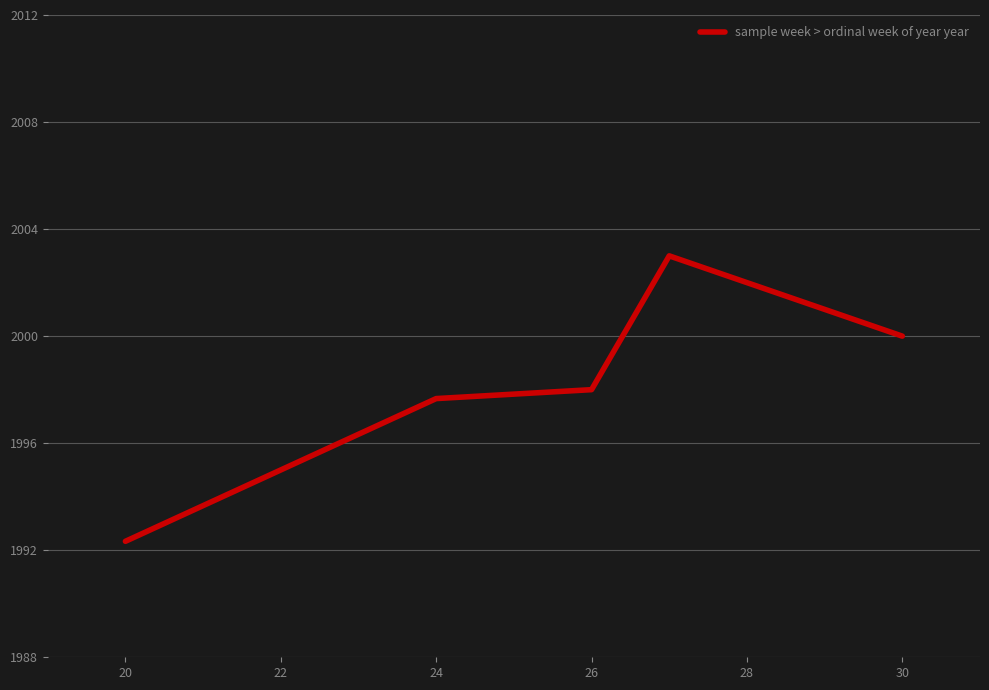

What is the maximum value shown in the chart?

2003.0